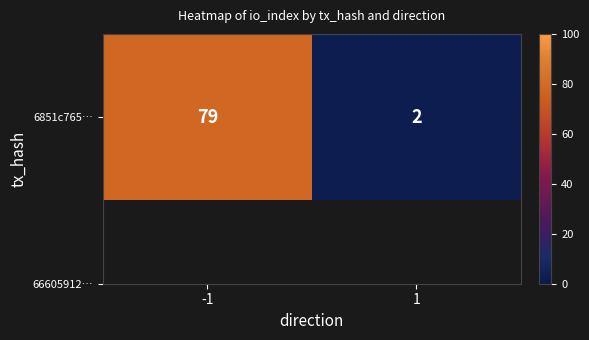

What is the maximum value shown in the chart?

79